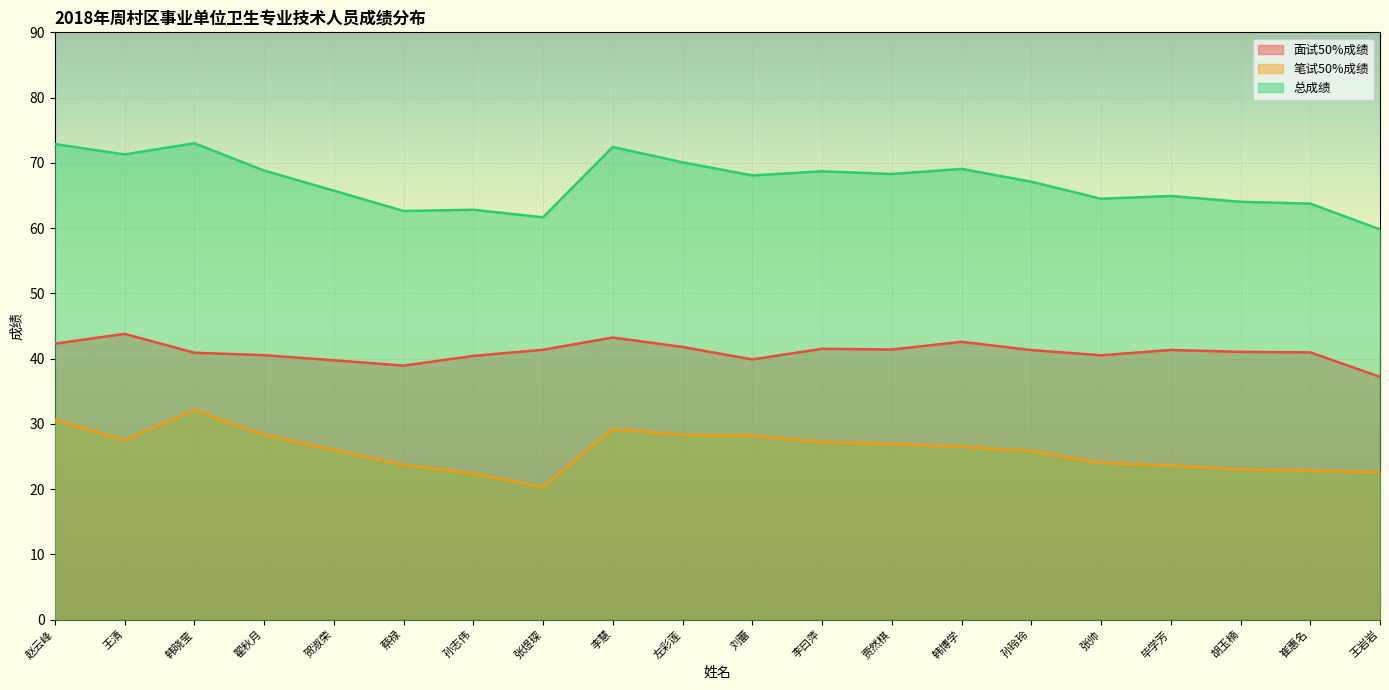

Between 赵云峰 and 孙志伟, which series saw the biggest shift?

总成绩